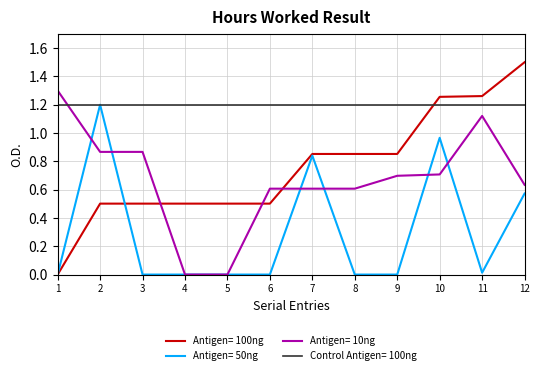

After their last crossing, which series has the higher values: Antigen= 10ng or Control Antigen= 100ng?

Control Antigen= 100ng